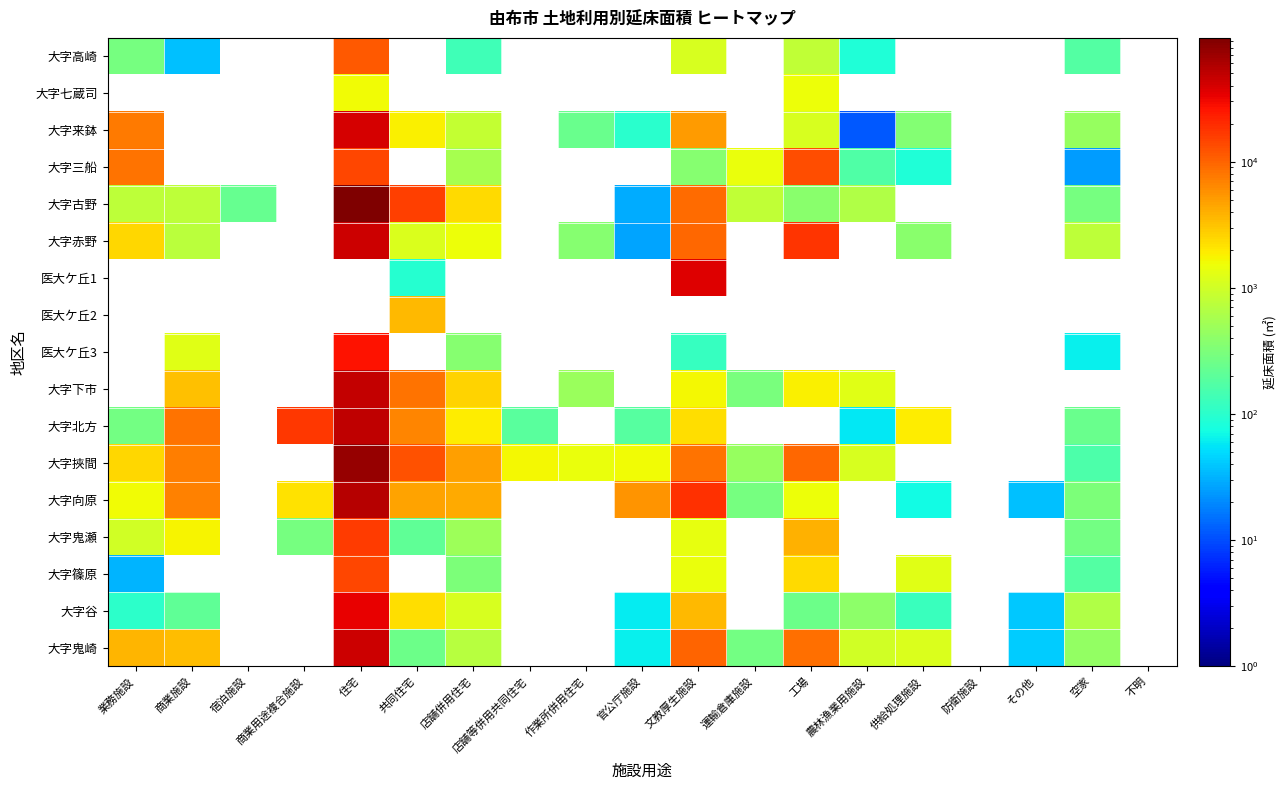

Which series has the largest range (max minus min)?

大字古野